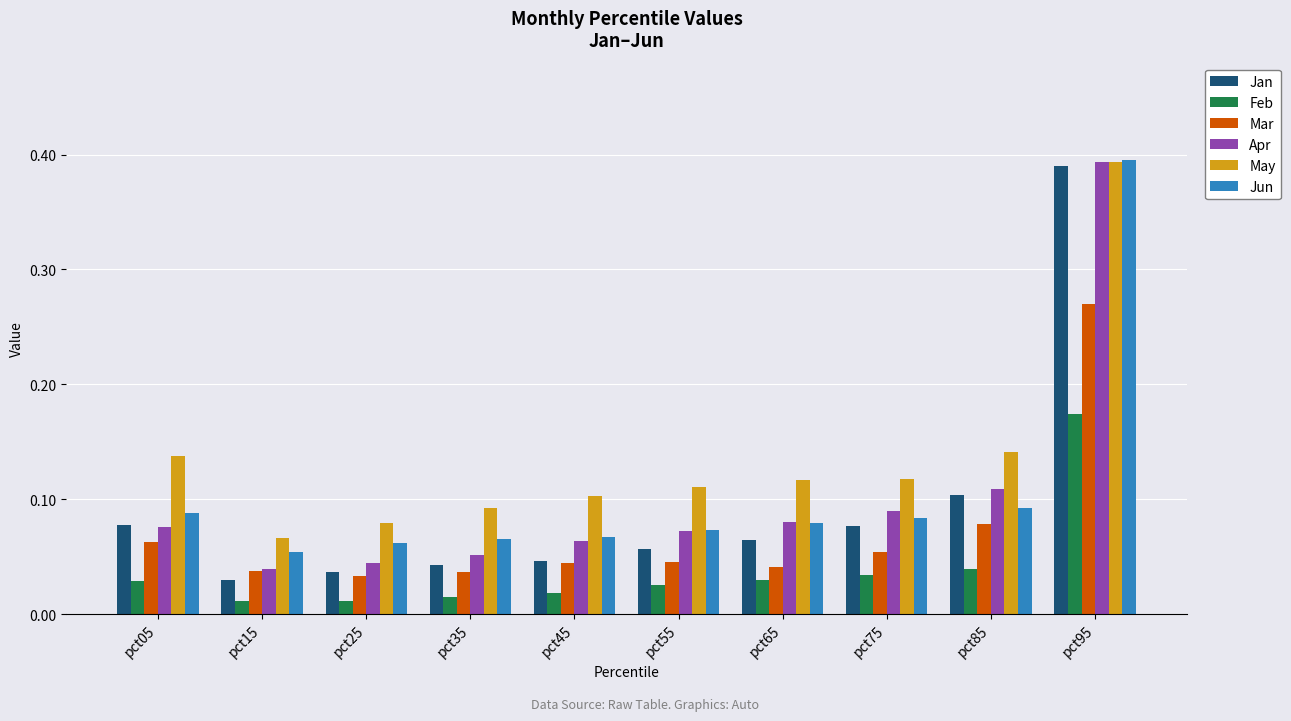

At which label does May reach its minimum?

pct15